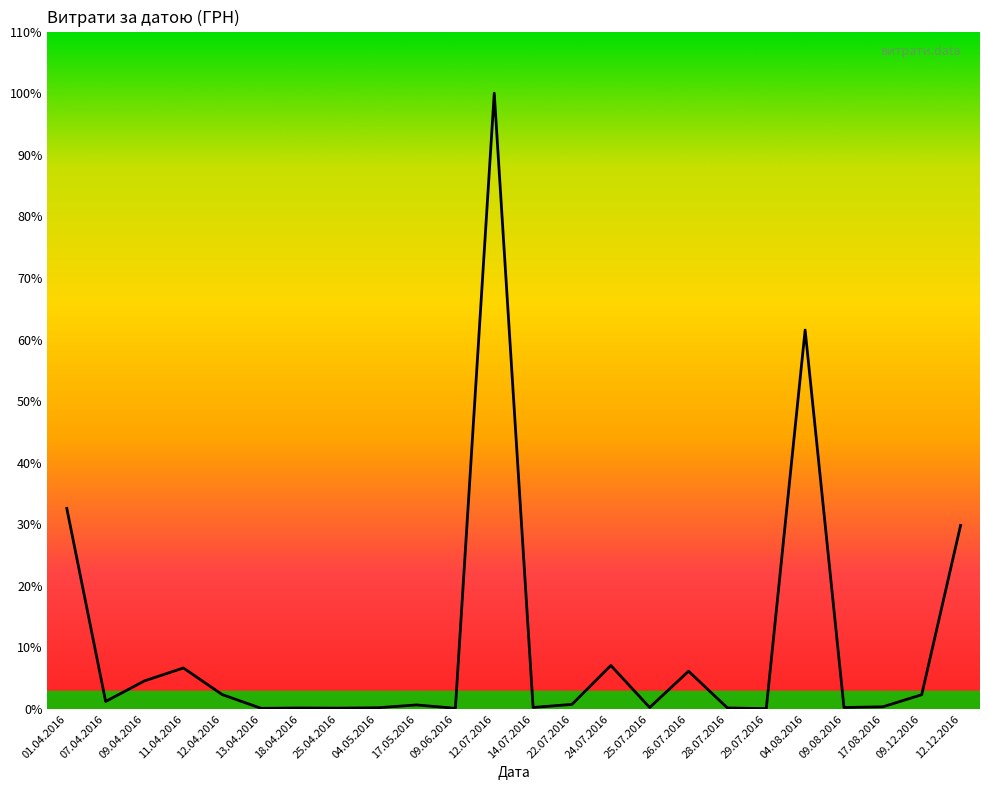

Rank the categories by value from lowest to highest.

29.07.2016, 13.04.2016, 09.06.2016, 25.04.2016, 18.04.2016, 28.07.2016, 04.05.2016, 25.07.2016, 09.08.2016, 14.07.2016, 17.08.2016, 17.05.2016, 22.07.2016, 07.04.2016, 09.12.2016, 12.04.2016, 09.04.2016, 26.07.2016, 11.04.2016, 24.07.2016, 12.12.2016, 01.04.2016, 04.08.2016, 12.07.2016